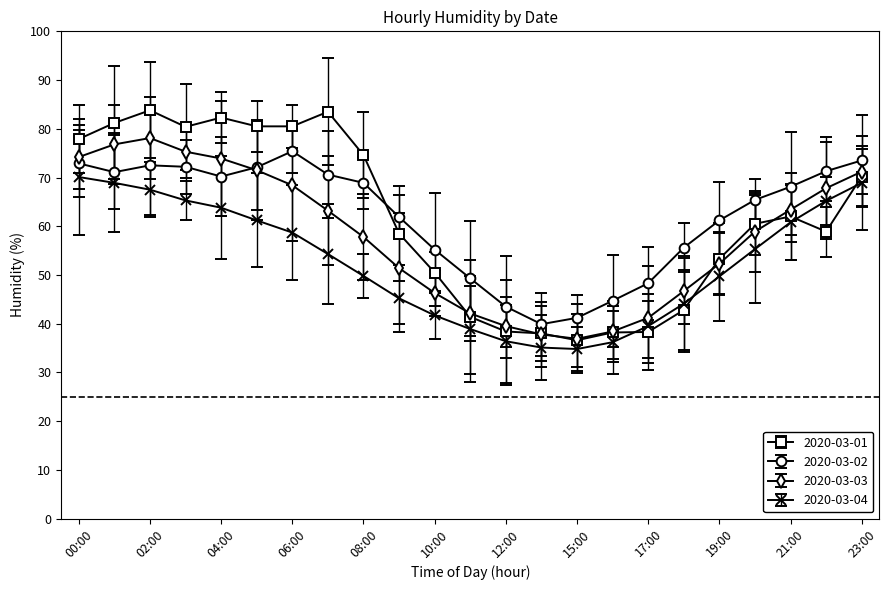

Which series has the largest range (max minus min)?

2020-03-01